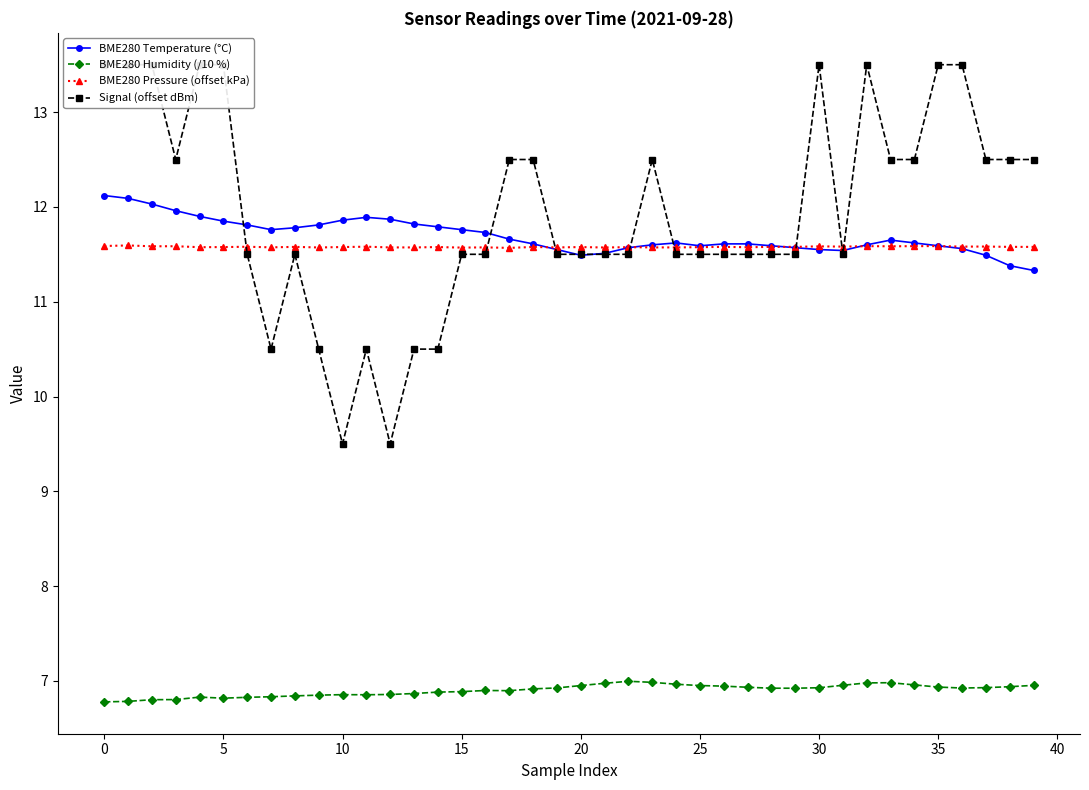

Reading left to right, extract all data points from this chart.

BME280 Temperature (°C): 12.1	12.1	12.0	12.0	11.9	11.8	11.8	11.8	11.8	11.8	11.9	11.9	11.9	11.8	11.8	11.8	11.7	11.7	11.6	11.6	11.5	11.5	11.6	11.6	11.6	11.6	11.6	11.6	11.6	11.6	11.6	11.5	11.6	11.7	11.6	11.6	11.6	11.5	11.4	11.3
BME280 Humidity (/10 %): 6.8	6.8	6.8	6.8	6.8	6.8	6.8	6.8	6.8	6.8	6.9	6.9	6.9	6.9	6.9	6.9	6.9	6.9	6.9	6.9	7.0	7.0	7.0	7.0	7.0	7.0	6.9	6.9	6.9	6.9	6.9	7.0	7.0	7.0	7.0	6.9	6.9	6.9	6.9	7.0
BME280 Pressure (offset kPa): 11.6	11.6	11.6	11.6	11.6	11.6	11.6	11.6	11.6	11.6	11.6	11.6	11.6	11.6	11.6	11.6	11.6	11.6	11.6	11.6	11.6	11.6	11.6	11.6	11.6	11.6	11.6	11.6	11.6	11.6	11.6	11.6	11.6	11.6	11.6	11.6	11.6	11.6	11.6	11.6
Signal (offset dBm): 13.5	13.5	13.5	12.5	13.5	13.5	11.5	10.5	11.5	10.5	9.5	10.5	9.5	10.5	10.5	11.5	11.5	12.5	12.5	11.5	11.5	11.5	11.5	12.5	11.5	11.5	11.5	11.5	11.5	11.5	13.5	11.5	13.5	12.5	12.5	13.5	13.5	12.5	12.5	12.5